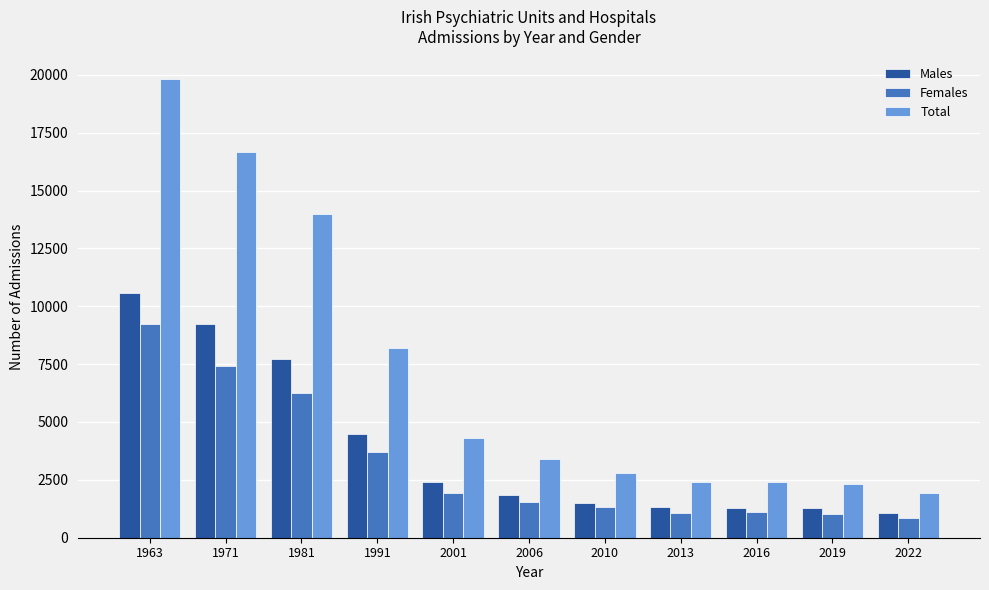

At which label is Total closest to 10857?

1991